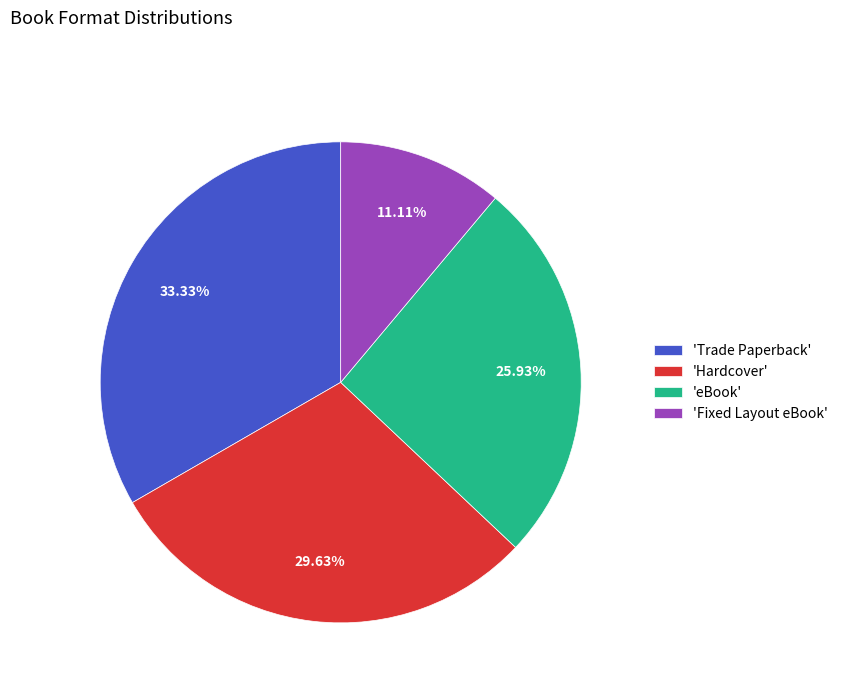

Which category has the biggest portion of the pie?

'Trade Paperback'